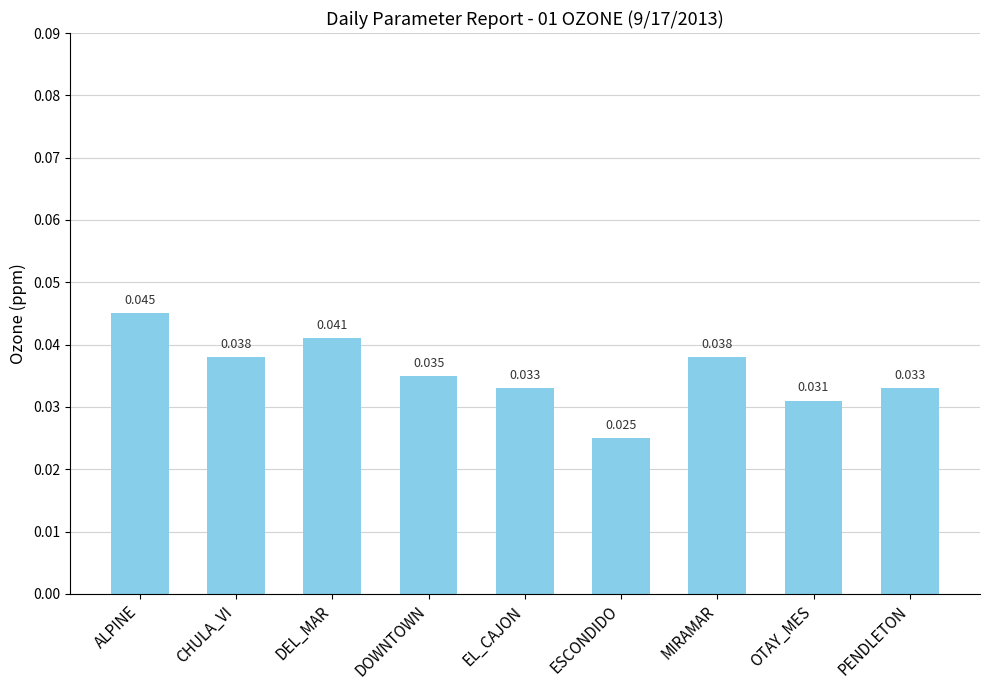

At which label is the value closest to 0?

ESCONDIDO